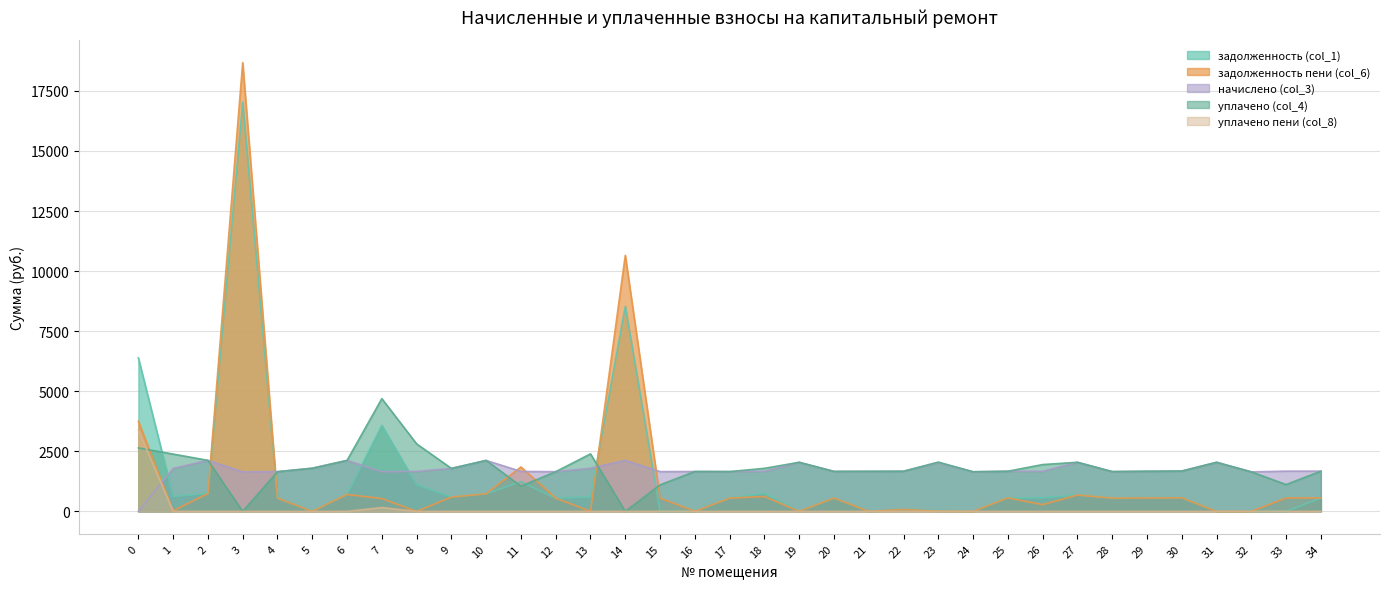

What is the highest value of the начислено (col_3) series?

2123.7